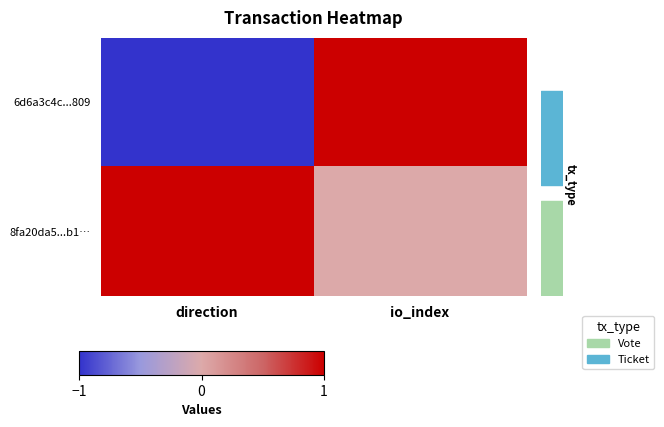

How many distinct data groups are displayed?

2